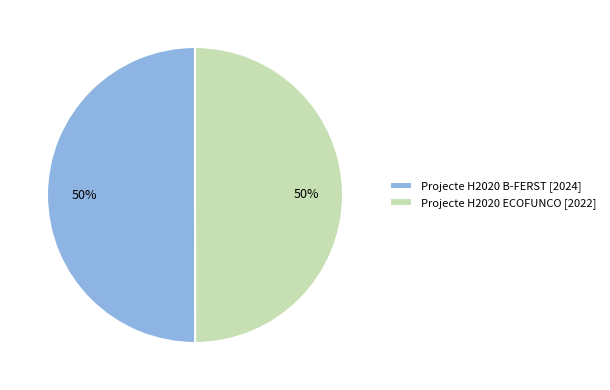

Combined, do Projecte H2020 B-FERST [2024] and Projecte H2020 ECOFUNCO [2022] account for over 50%?

Yes